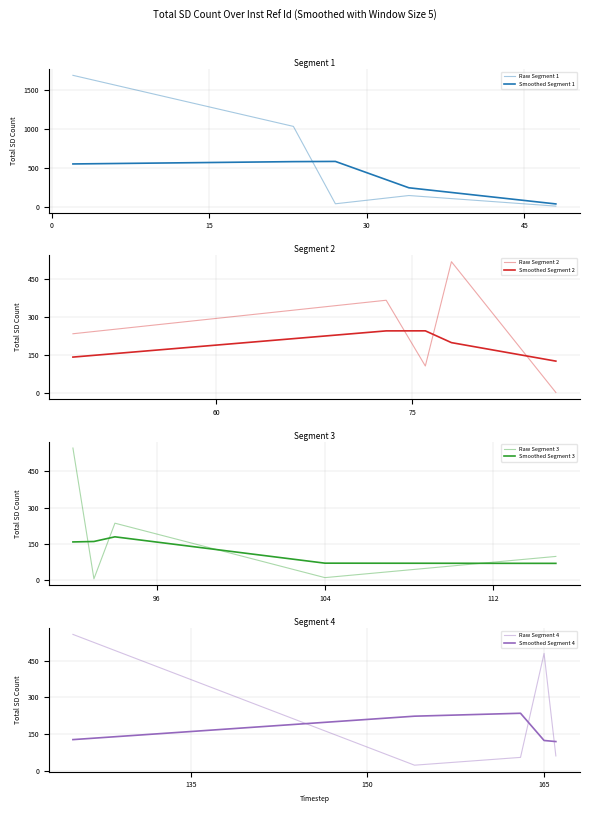

What is the value of the 8th point from the left?

106